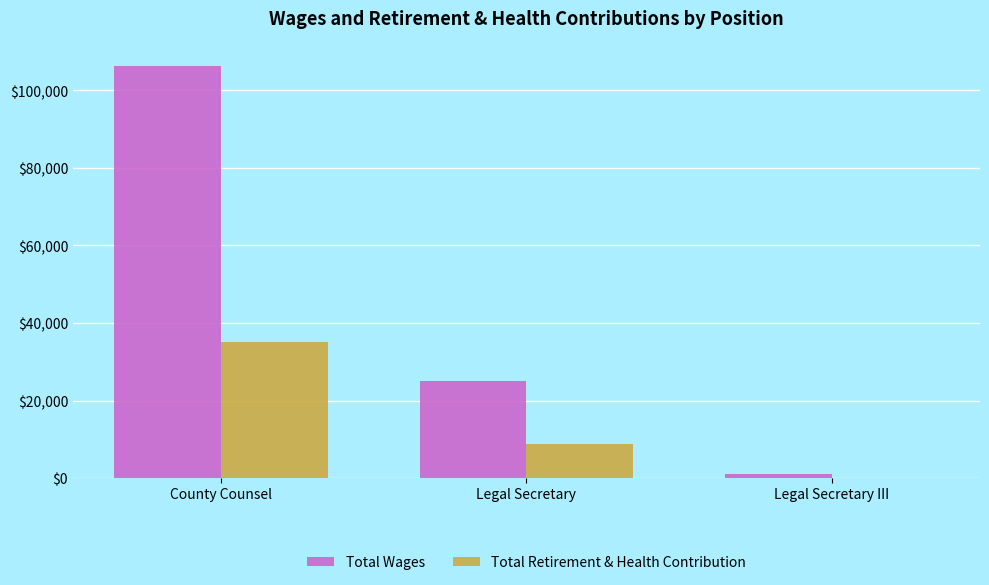

Reading right to left, transcribe all the data shown in this chart.

Total Wages: Legal Secretary III=935	Legal Secretary=25107	County Counsel=106360
Total Retirement & Health Contribution: Legal Secretary III=102	Legal Secretary=8905	County Counsel=35019